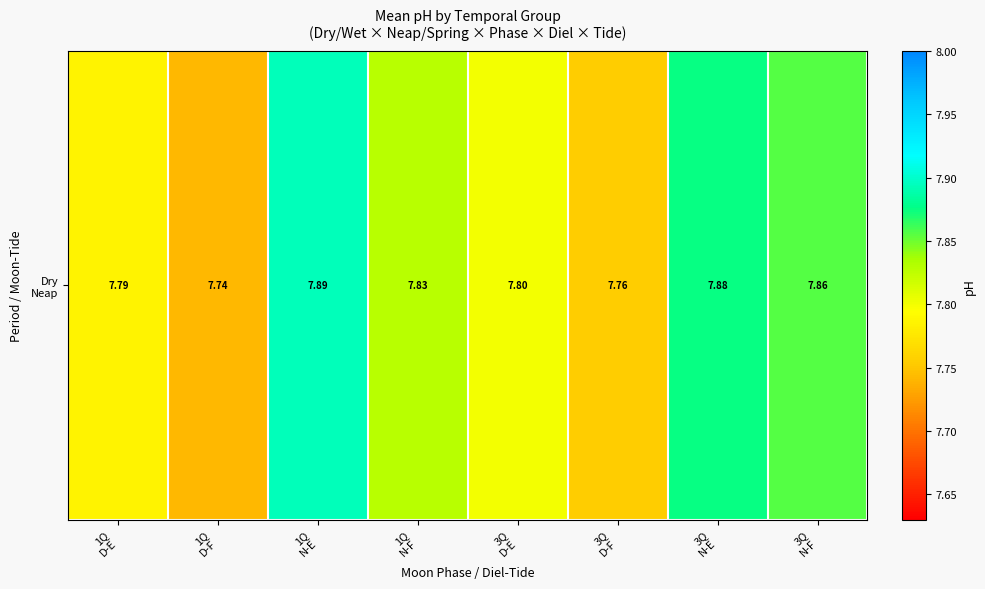

What is the sum of the values at 3Q
N-F and 3Q
D-E?

15.7